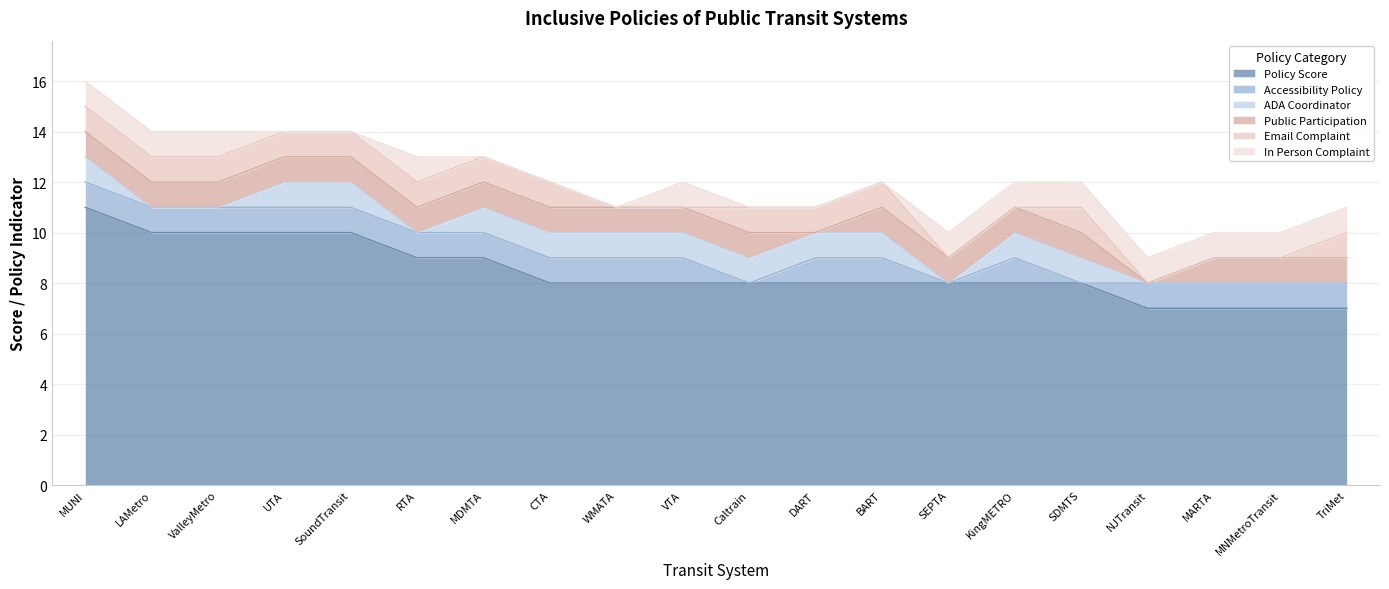

Reading left to right, transcribe all the data shown in this chart.

Policy Score: 11	10	10	10	10	9	9	8	8	8	8	8	8	8	8	8	7	7	7	7
Accessibility Policy: 1	1	1	1	1	1	1	1	1	1	0	1	1	0	1	0	1	1	1	1
ADA Coordinator: 1	0	0	1	1	0	1	1	1	1	1	1	1	0	1	1	0	0	0	0
Public Participation: 1	1	1	1	1	1	1	1	1	1	1	0	1	1	1	1	0	1	1	1
Email Complaint: 1	1	1	1	1	1	1	1	0	0	1	1	1	0	0	1	0	0	0	1
In Person Complaint: 1	1	1	0	0	1	0	0	0	1	0	0	0	1	1	1	1	1	1	1